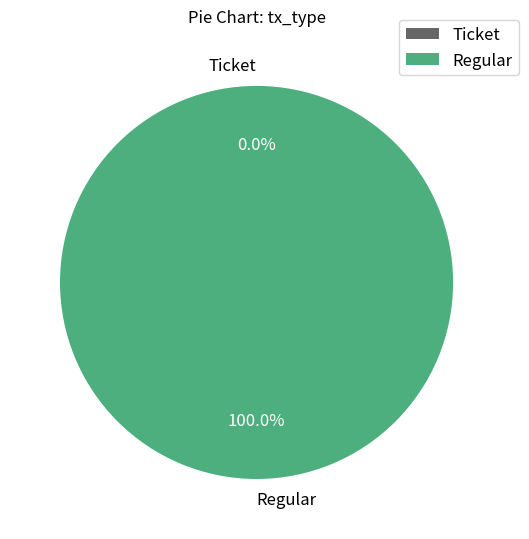

What is the total percentage of Regular and Ticket?

100.0%